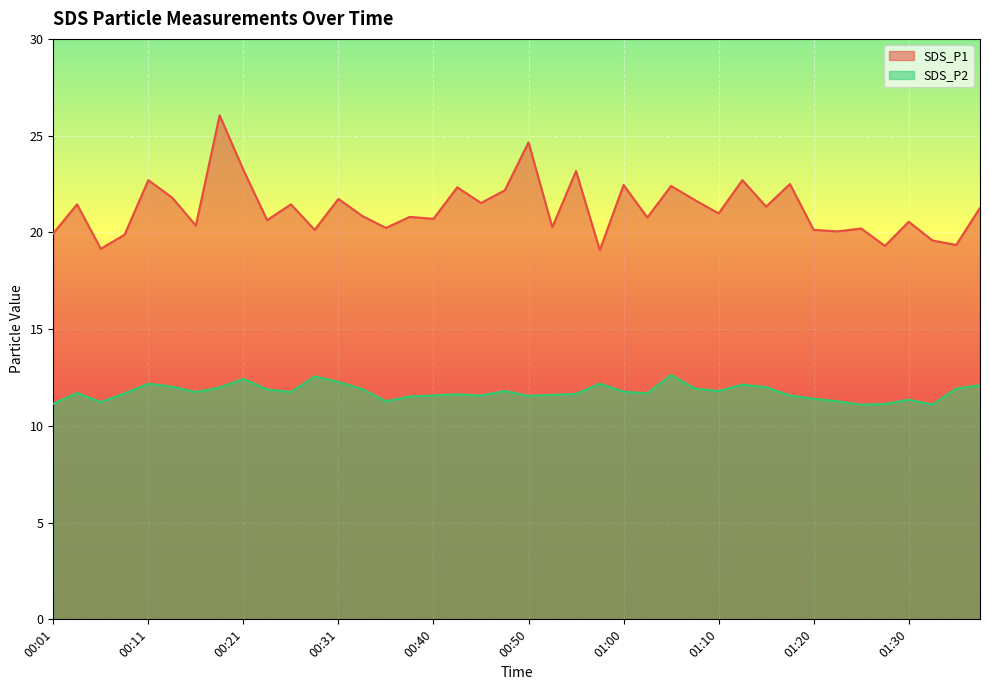

The SDS_P2 series shows 6.0 at 01:25. True or false?

False